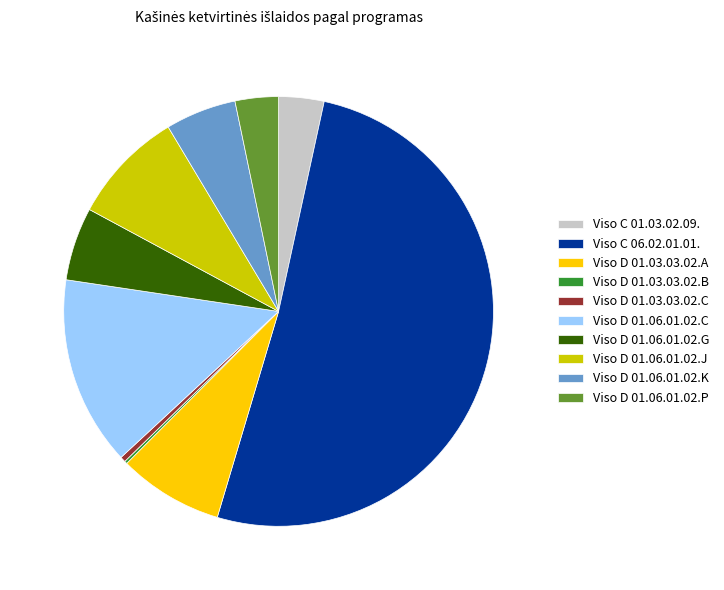

What is the largest slice in the pie chart?

Viso C 06.02.01.01.